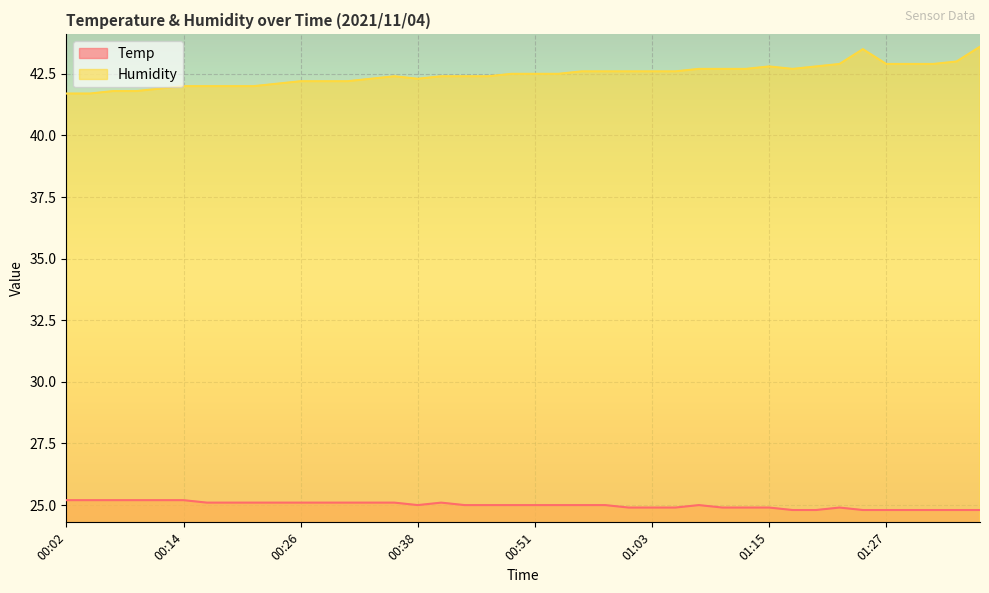

True or false: Temp has a value of 24.9 at 01:00.

True